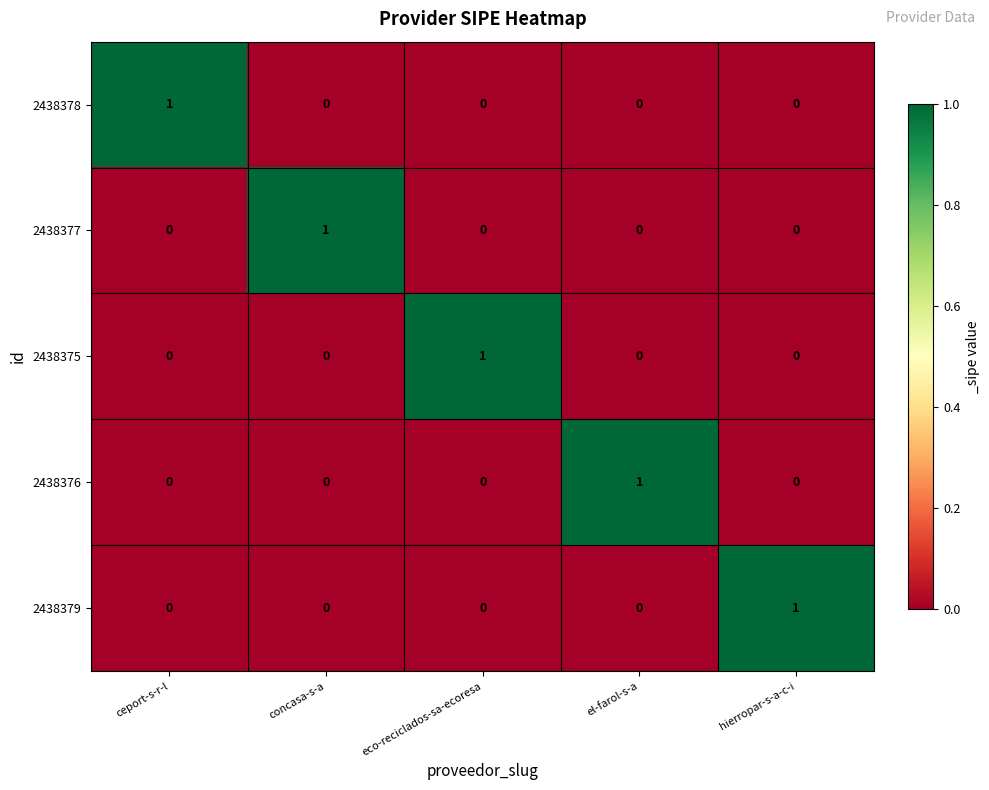

How many data points does each series have?

5